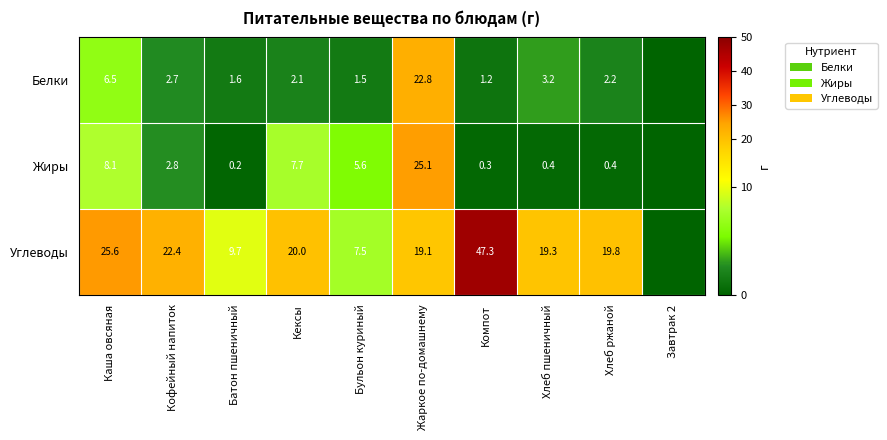

What is the difference between the Углеводы values at Батон пшеничный and Бульон куриный?

2.2